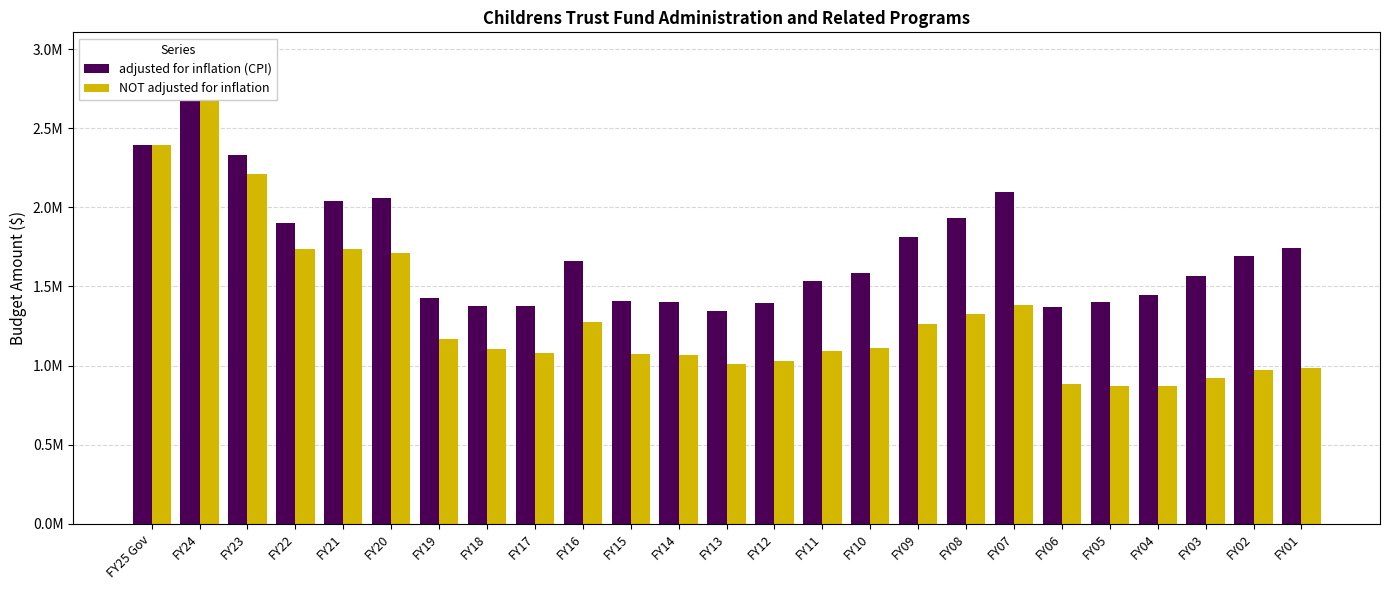

Read the adjusted for inflation (CPI) value at FY19, to the nearest 50.

1426700